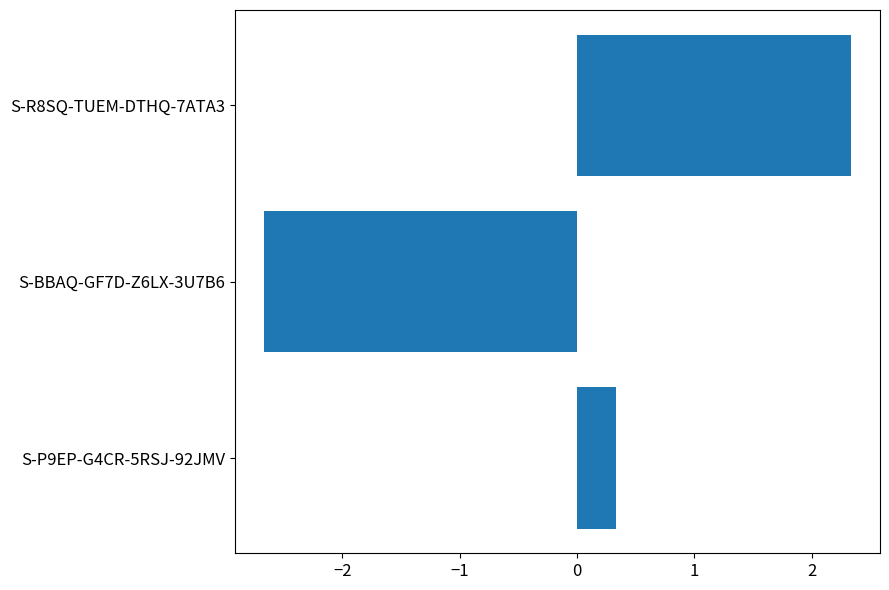

Does the chart contain stacked bars?

No